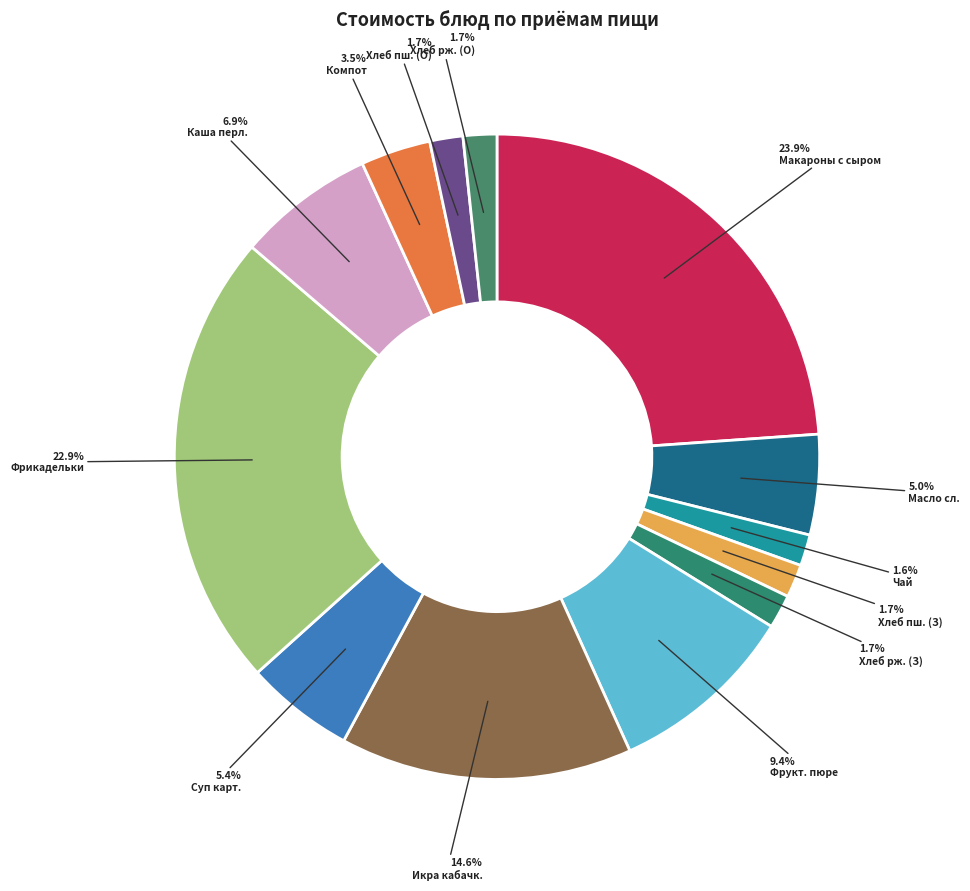

Does any single category account for the majority?

No